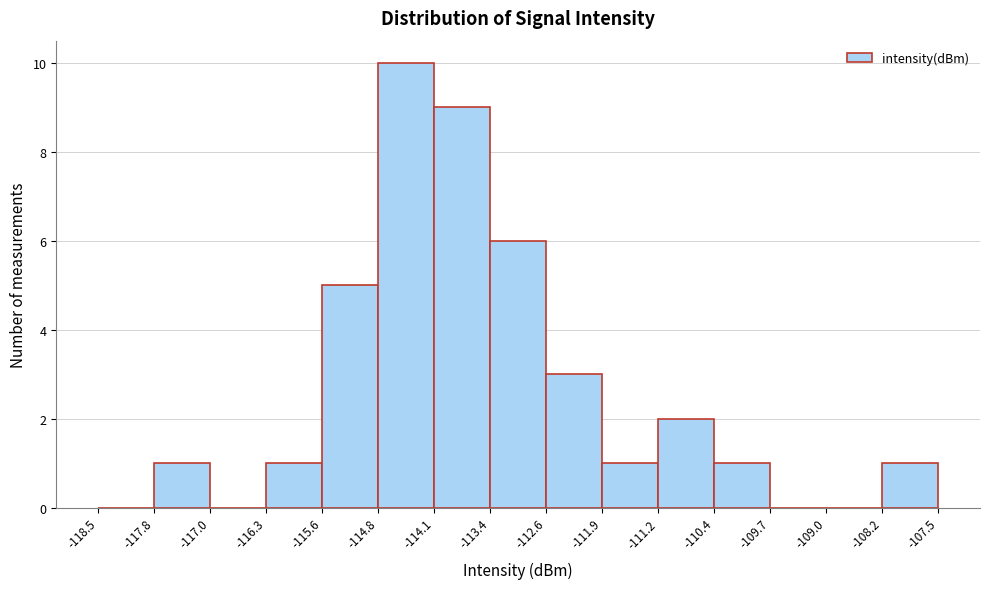

Reading left to right, list every bar in this chart as the range it spans on the x-axis followed by its height. The values are not printed on the chart, so give them approximately, as read against the axis.

-118.5 to -117.8: 0
-117.8 to -117.0: 1
-117.0 to -116.3: 0
-116.3 to -115.6: 1
-115.6 to -114.8: 5
-114.8 to -114.1: 10
-114.1 to -113.4: 9
-113.4 to -112.6: 6
-112.6 to -111.9: 3
-111.9 to -111.2: 1
-111.2 to -110.4: 2
-110.4 to -109.7: 1
-109.7 to -109.0: 0
-109.0 to -108.2: 0
-108.2 to -107.5: 1